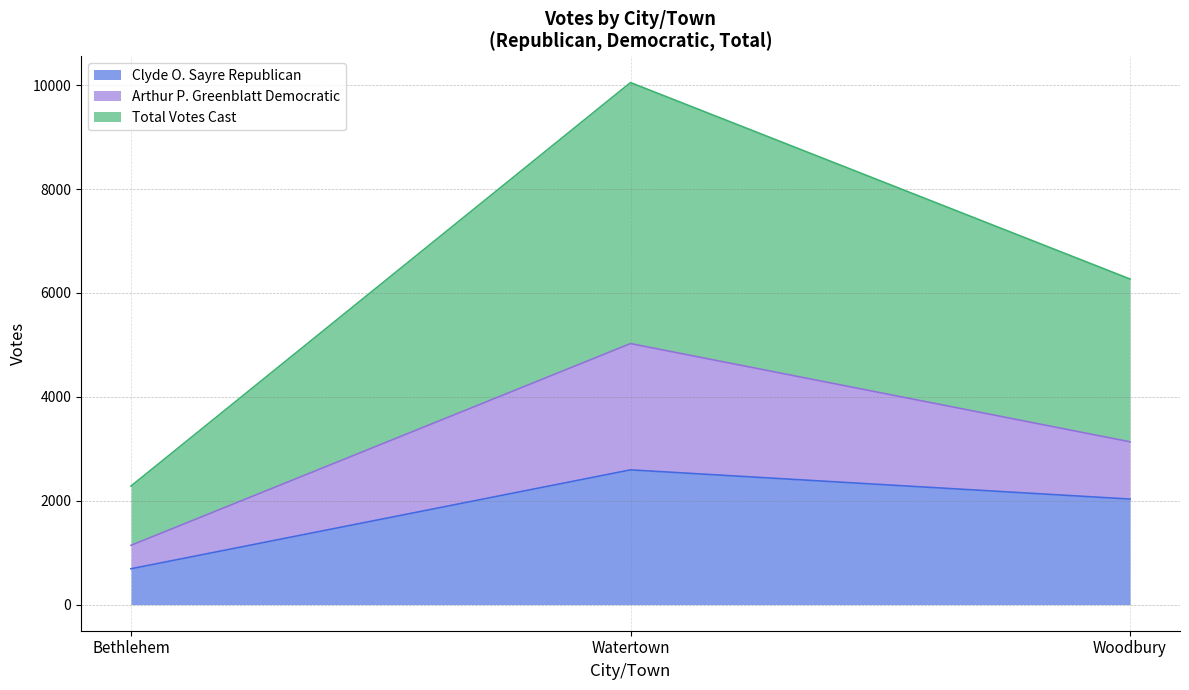

Count the Total Votes Cast values in the range 1141 to 5025.

3